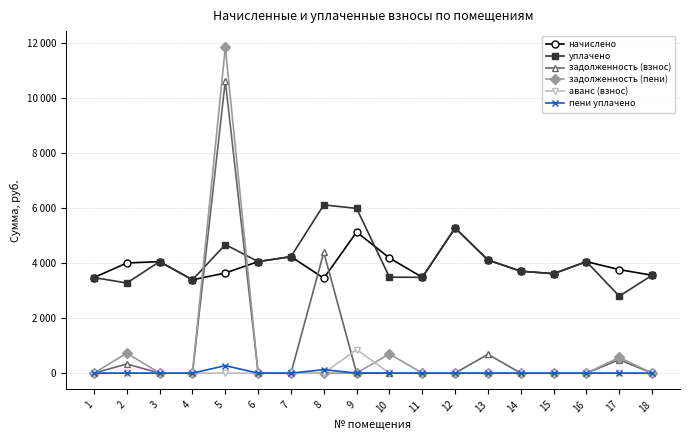

Between 6 and 13, which series saw the biggest shift?

задолженность (взнос)